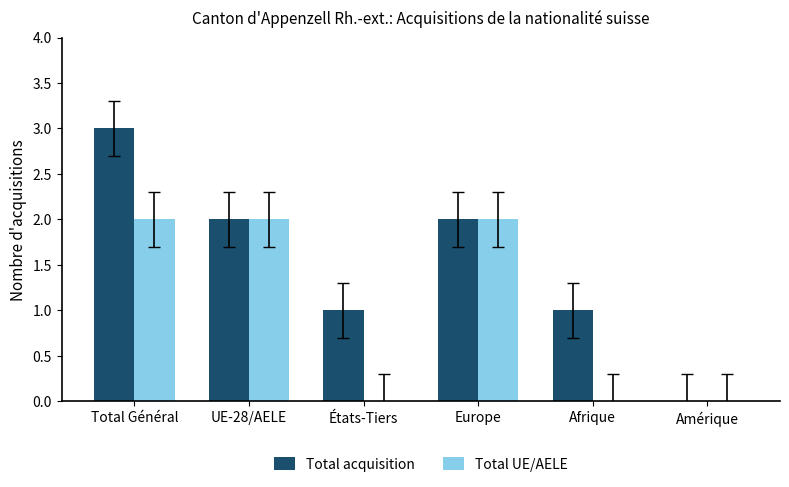

At which category is the sum across all series the highest?

Total Général